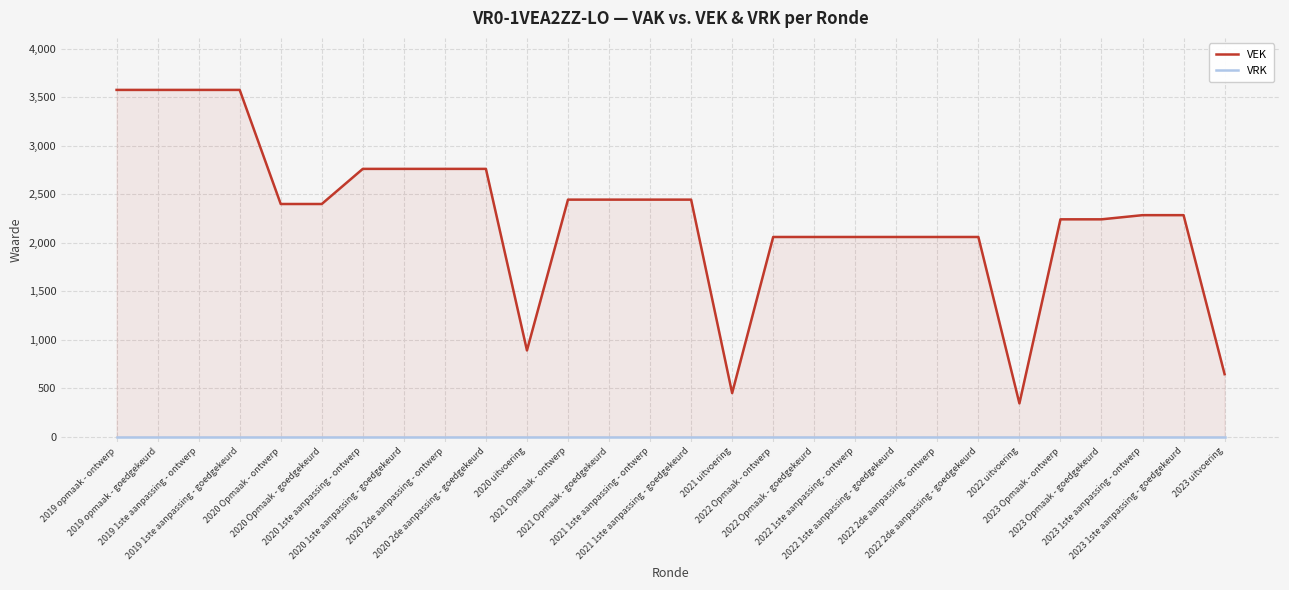

Which has a higher value, 2022 1ste aanpassing - goedgekeurd or 2021 uitvoering?

2022 1ste aanpassing - goedgekeurd